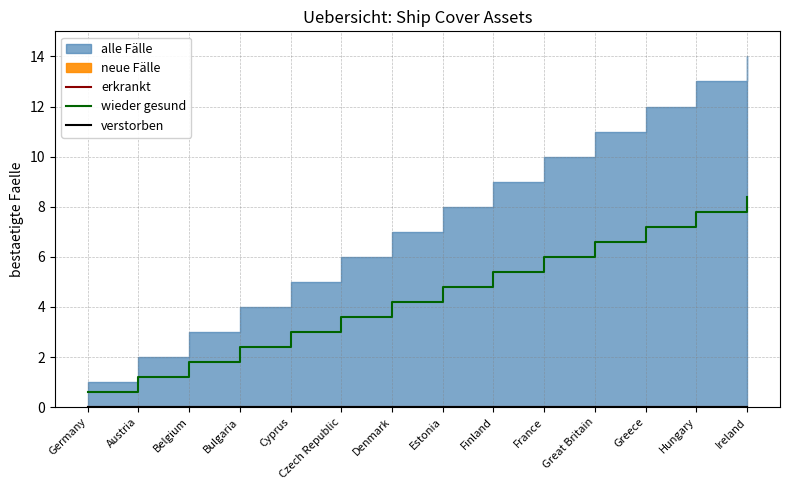

What is the highest value of the wieder gesund series?

8.4